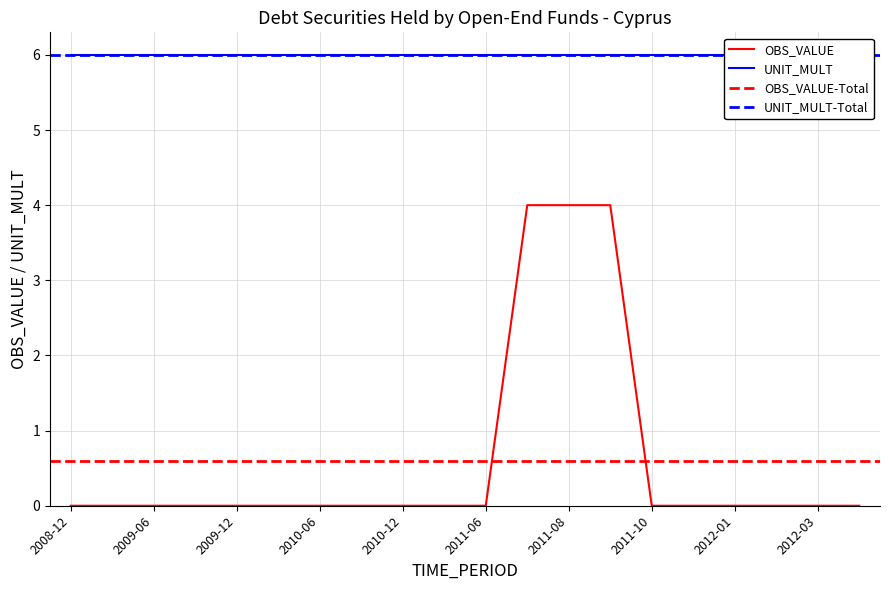

What is the maximum value shown in the chart?

6